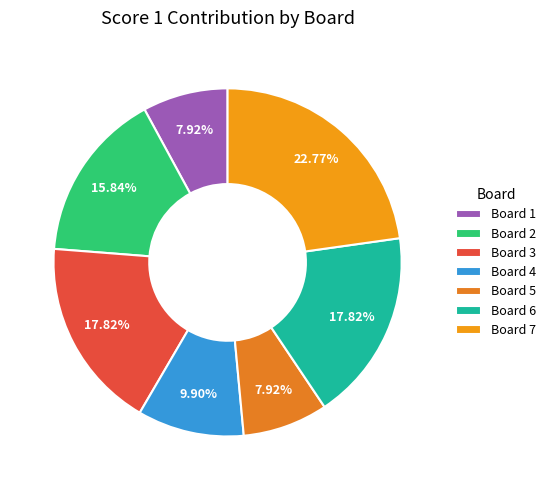

What percentage do Board 2 and Board 5 together represent?

23.8%